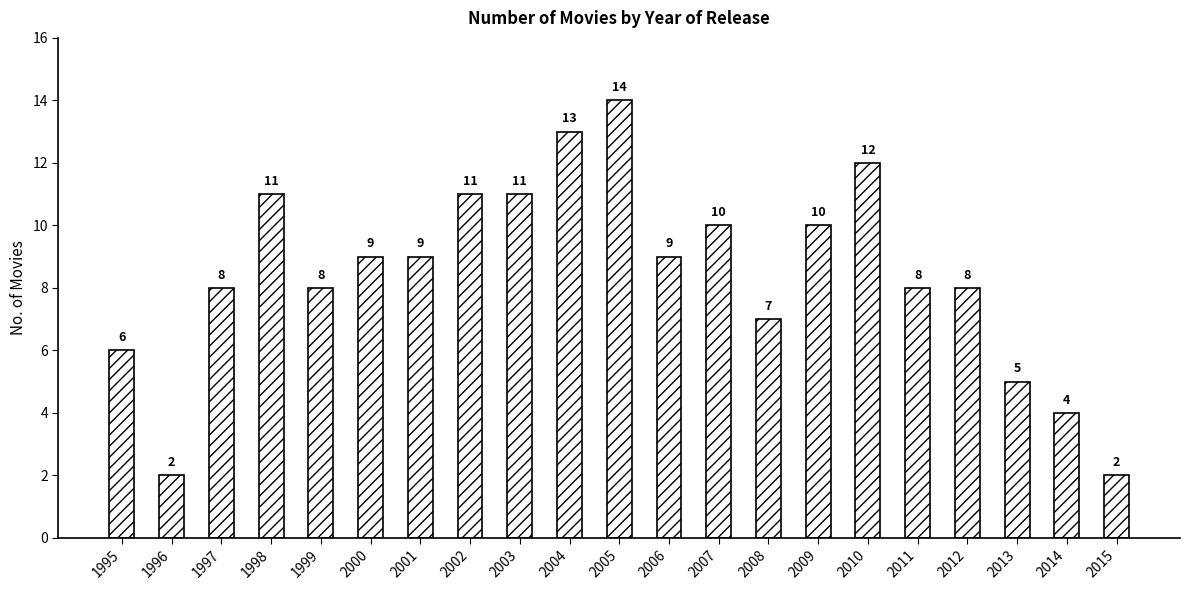

Read the value at 1997.

8